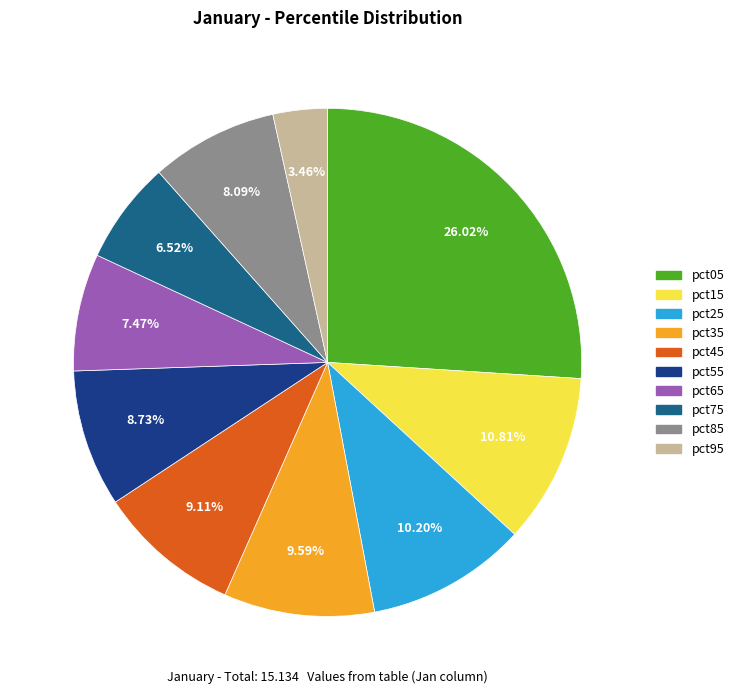

Which category has the smallest portion of the pie?

pct95